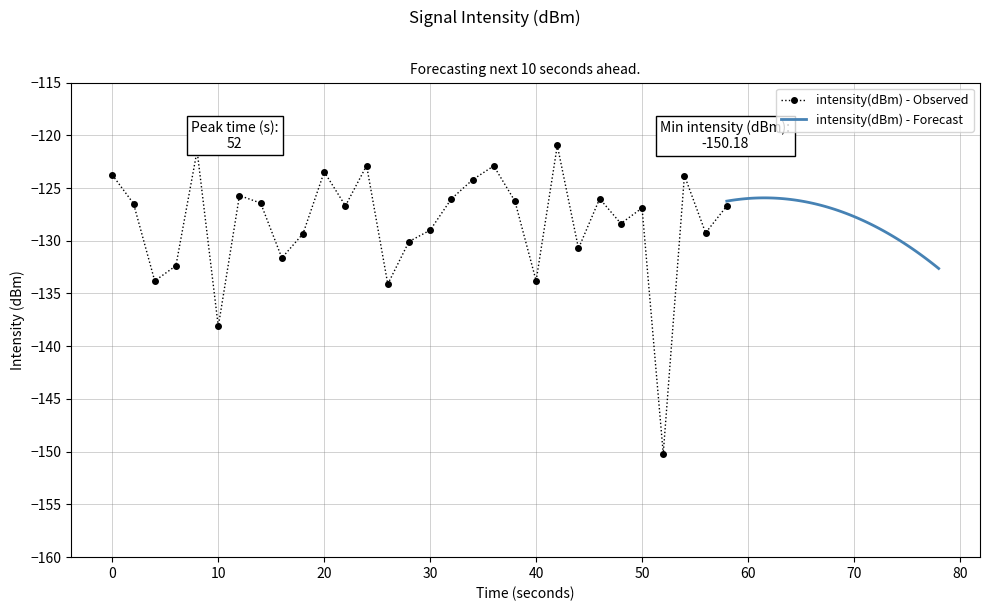

The intensity(dBm) - Observed series shows -123.5 at 20. True or false?

True